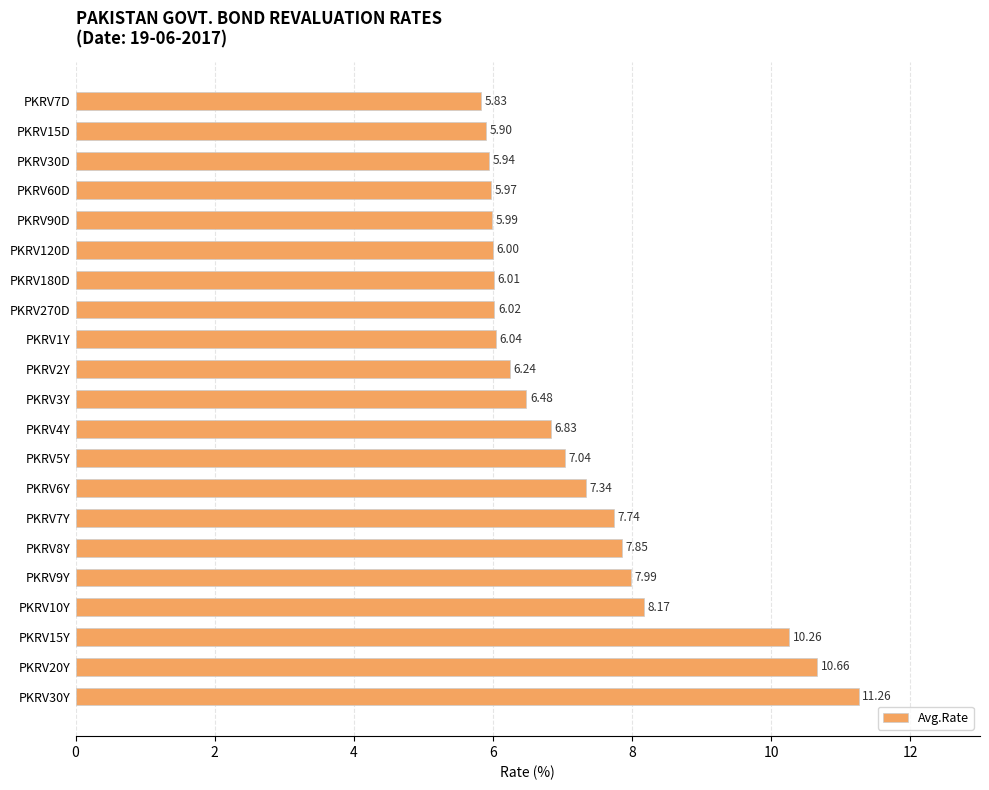

How many series are shown in this chart?

1